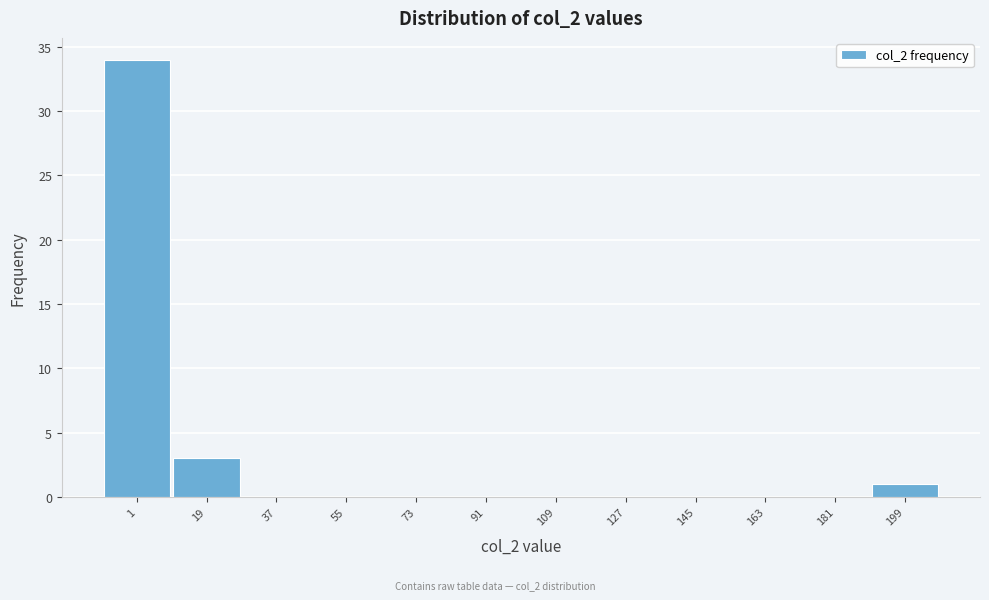

Reading left to right, transcribe all the data shown in this chart.

1=34	19=3	37=0	55=0	73=0	91=0	109=0	127=0	145=0	163=0	181=0	199=1